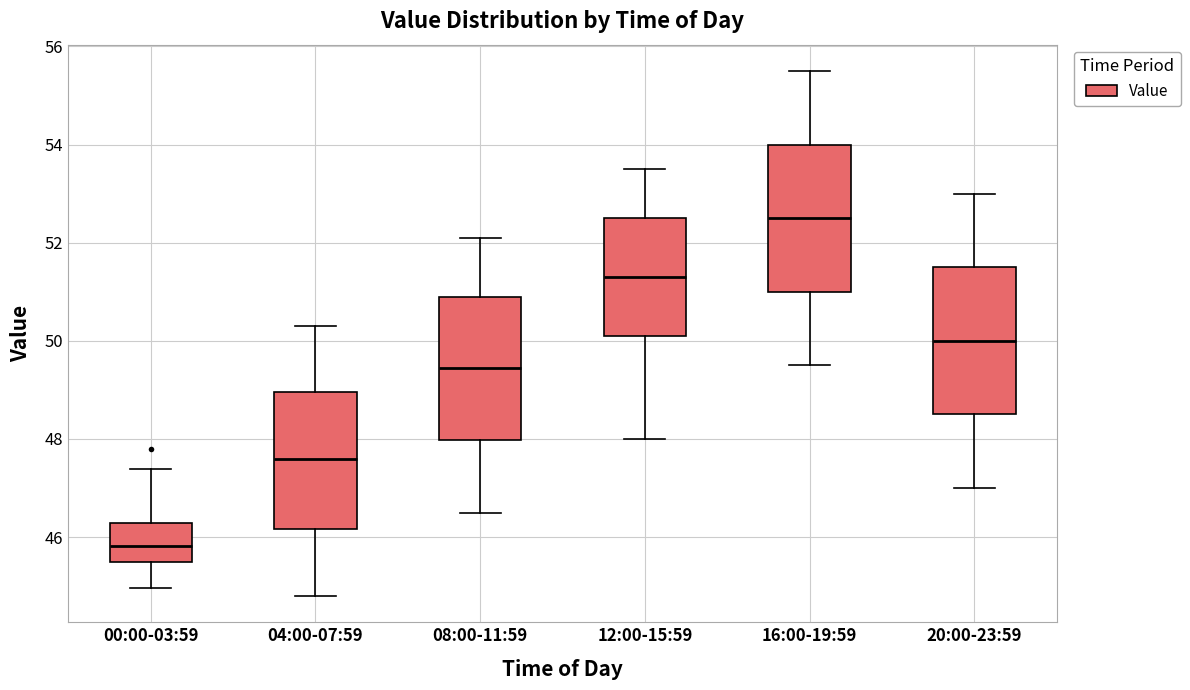

Reading left to right, read every box against the y-axis: the position of its median line, the range the box covers, and the ends of its whiskers. The values are not printed on the chart, so give them approximately, as read against the axis.

00:00-03:59: median 45.8, box 45.4 to 46.2, whiskers 45.0 to 47.4
04:00-07:59: median 47.6, box 46.2 to 49.0, whiskers 44.8 to 50.4
08:00-11:59: median 49.4, box 48.0 to 51.0, whiskers 46.6 to 52.2
12:00-15:59: median 51.4, box 50.2 to 52.6, whiskers 48.0 to 53.6
16:00-19:59: median 52.6, box 51.0 to 54.0, whiskers 49.6 to 55.6
20:00-23:59: median 50.0, box 48.6 to 51.6, whiskers 47.0 to 53.0